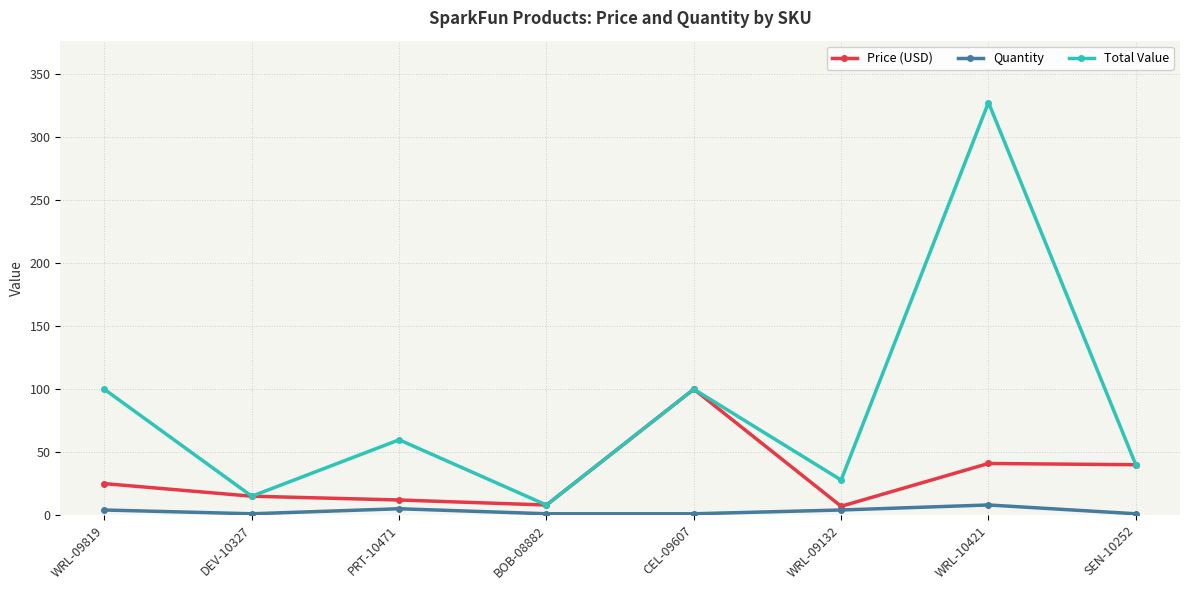

What is the label of the 3rd point from the left?

PRT-10471